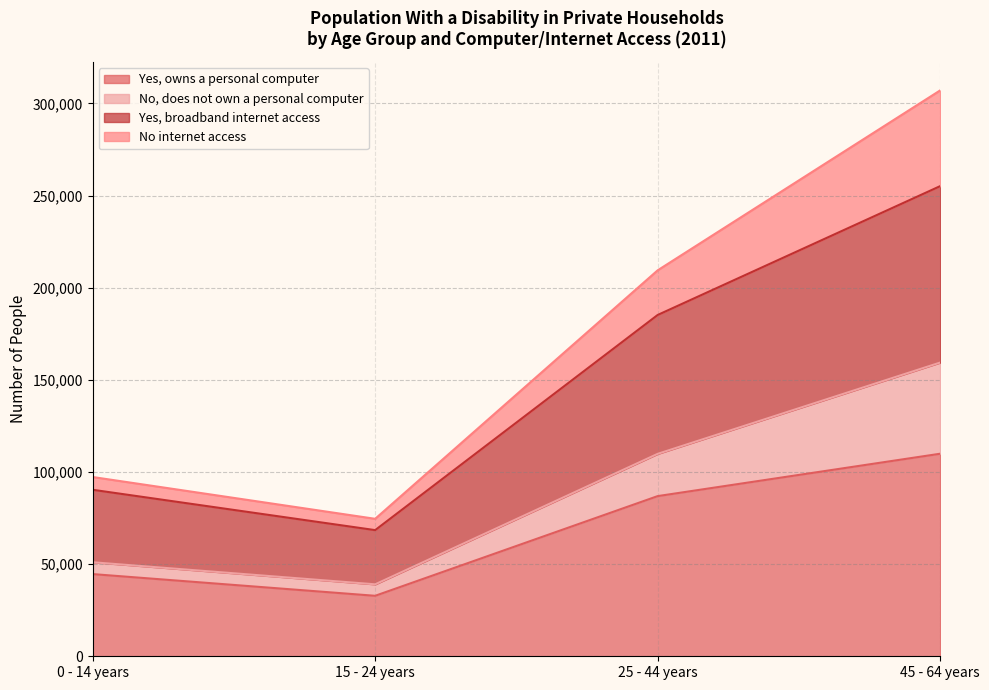

The No internet access series shows 241781 at 45 - 64 years. True or false?

False